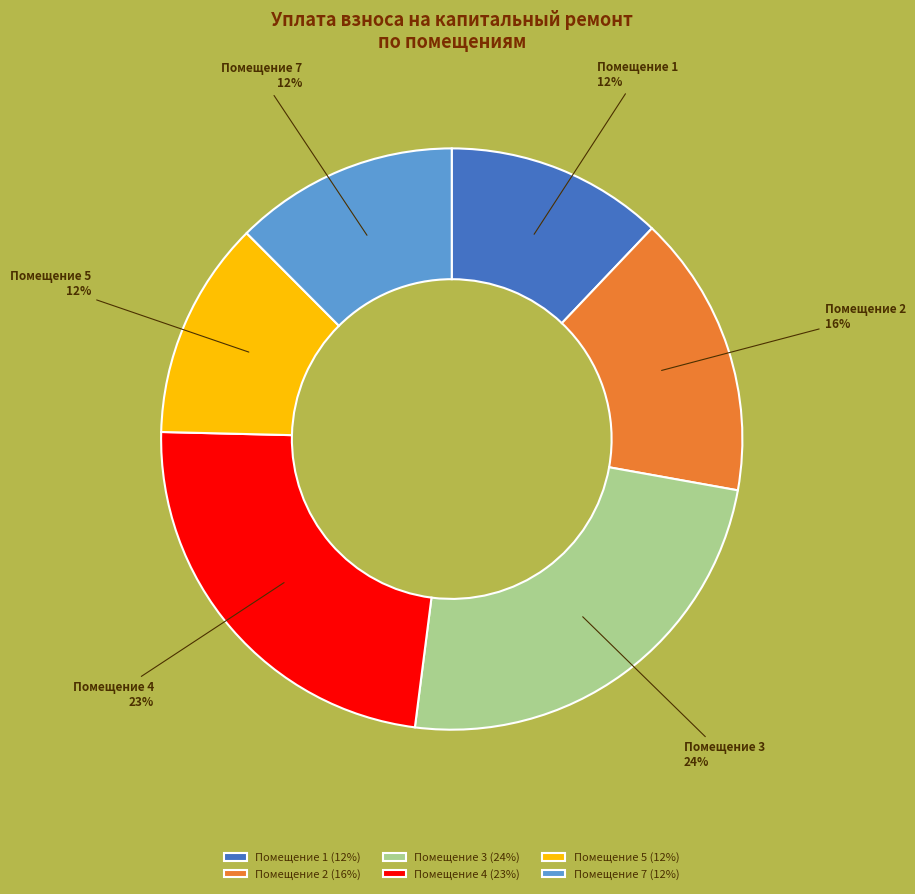

To the nearest percent, what is the difference between the largest and smallest slice percentages?

12%